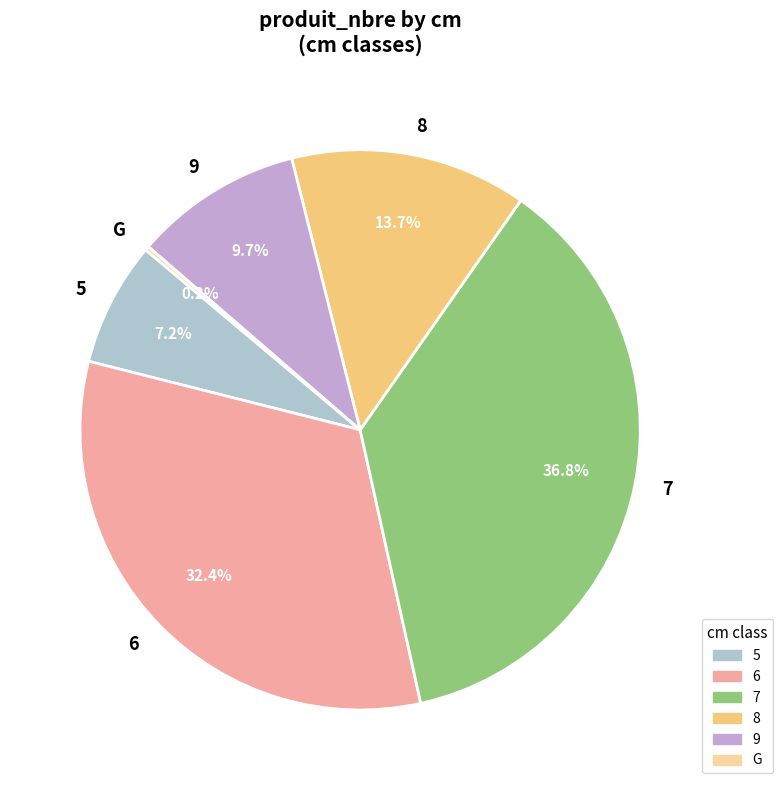

Which slice is the largest?

7